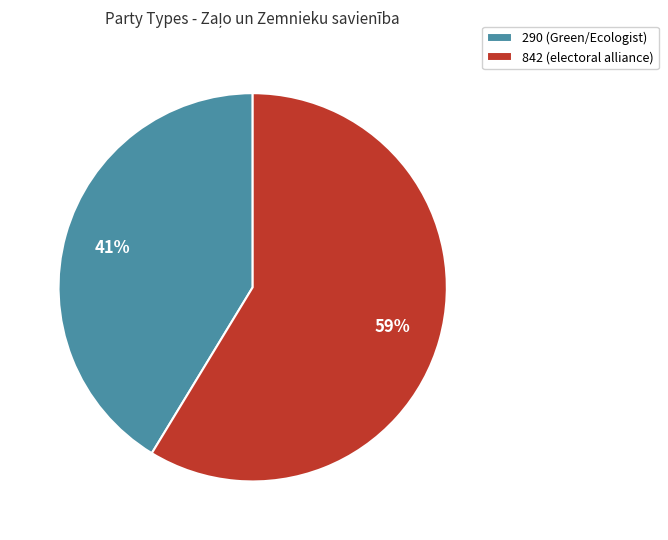

Does 290 (Green/Ecologist) represent more than half of the total?

No